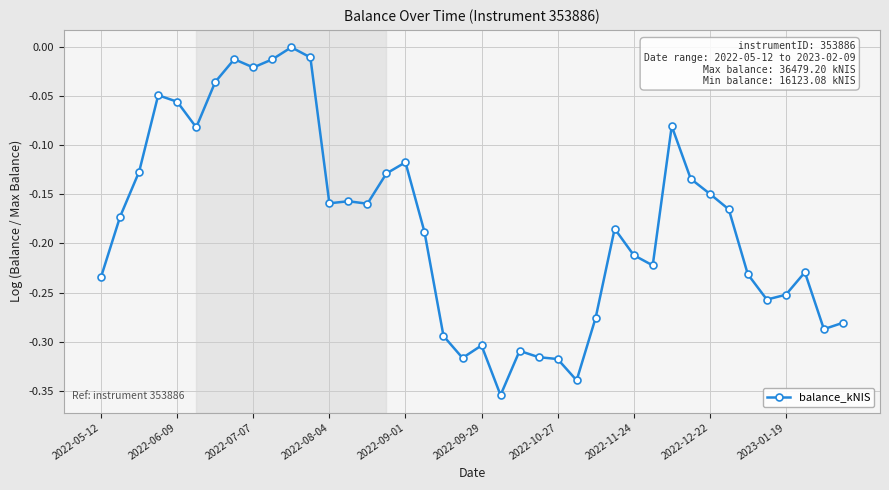

True or false: there are more than 0 points higher than both neighbors.

True